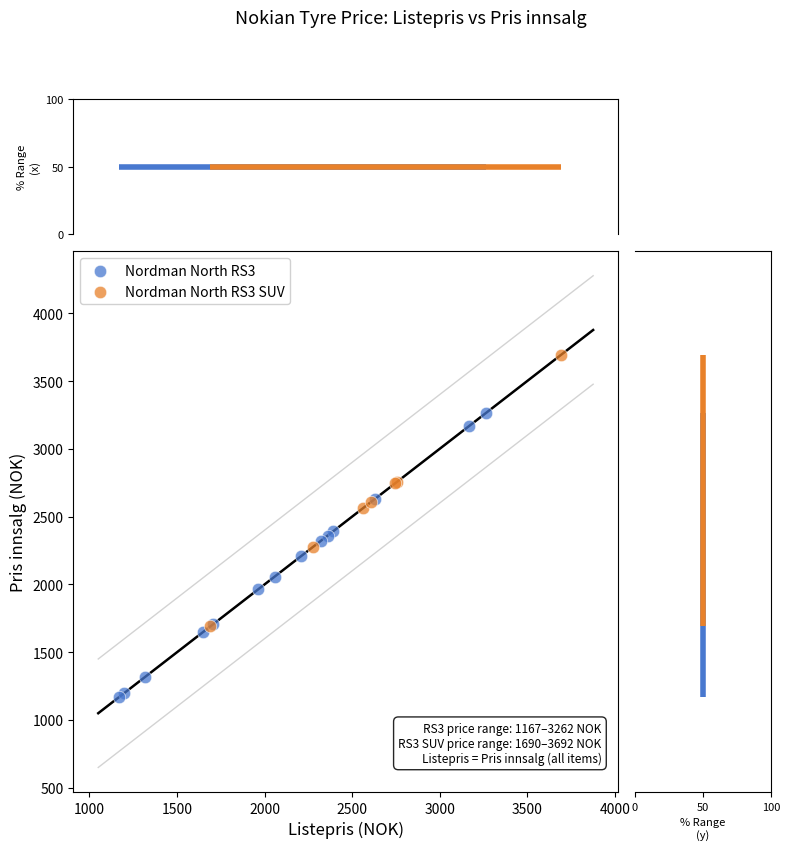

Which series has the largest Y range (max minus min)?

Nordman North RS3